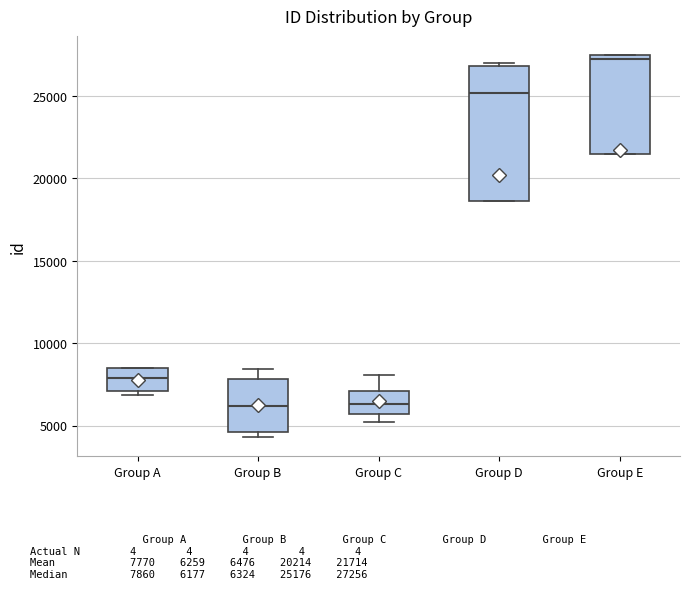

Reading left to right, transcribe this box plot: for each box, give where its median line is, the range the box spans, and where its two whiskers end, as read against the y-axis. The values are not printed on the chart, so give them approximately, as read against the axis.

Group A: median 8000, box 7000 to 8500, whiskers 7000 (just below the box's lower edge) to 8500
Group B: median 6000, box 4500 to 8000, whiskers 4500 (just below the box's lower edge) to 8500
Group C: median 6500, box 5500 to 7000, whiskers 5000 to 8000
Group D: median 25000, box 18500 to 27000, whiskers 18500 to 27000 (just above the box's upper edge)
Group E: median 27500 (just below the box's upper edge), box 21500 to 27500, whiskers 21500 to 27500